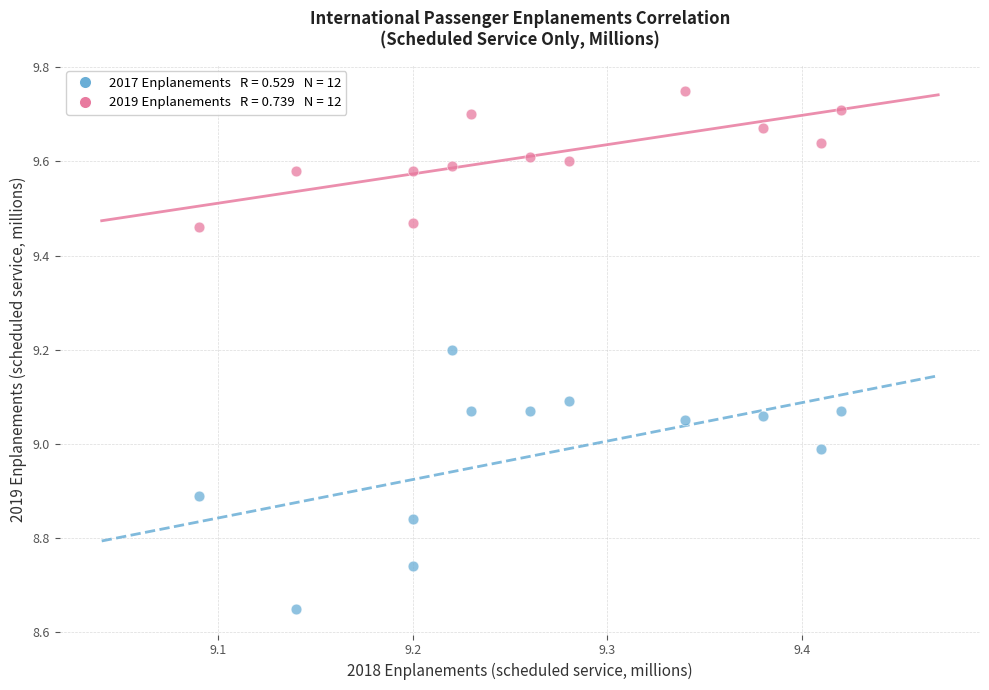

Across all data points, what is the range of X values (max minus min)?

0.3